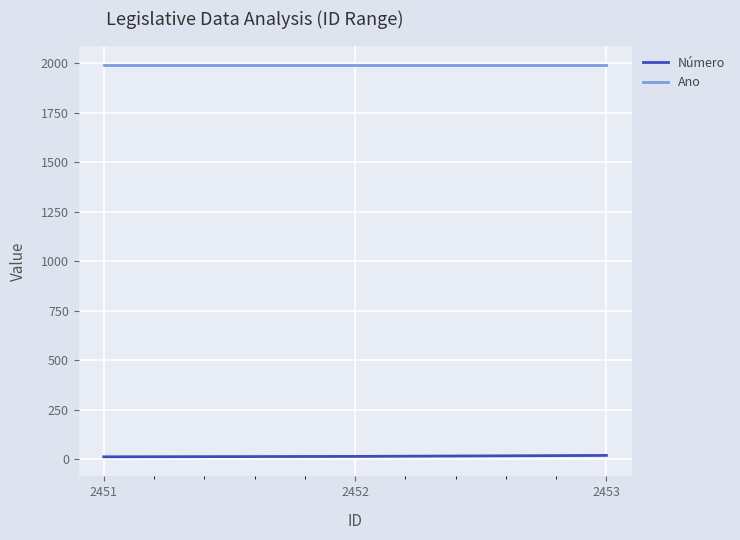

How many lines are shown in the chart?

2